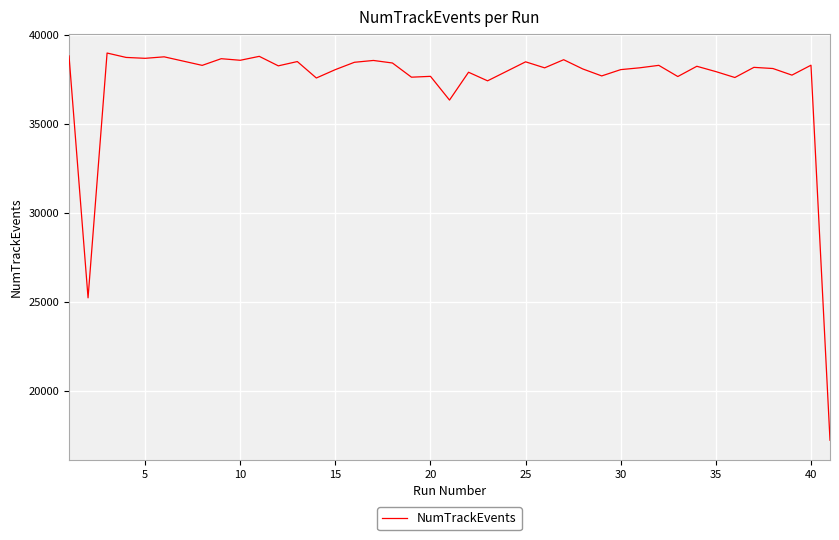

What is the maximum value shown in the chart?

38971